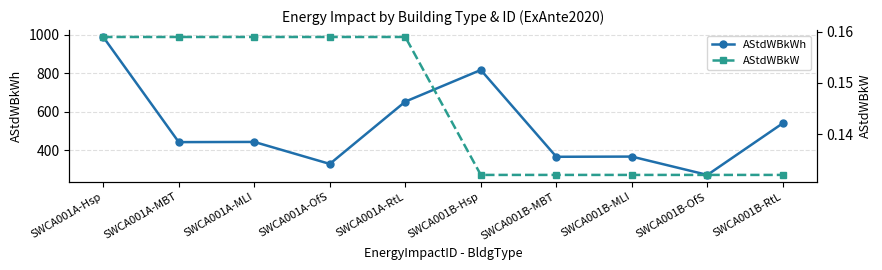

At SWCA001A-MLI, list the series in order from largest to smallest.

AStdWBkWh, AStdWBkW